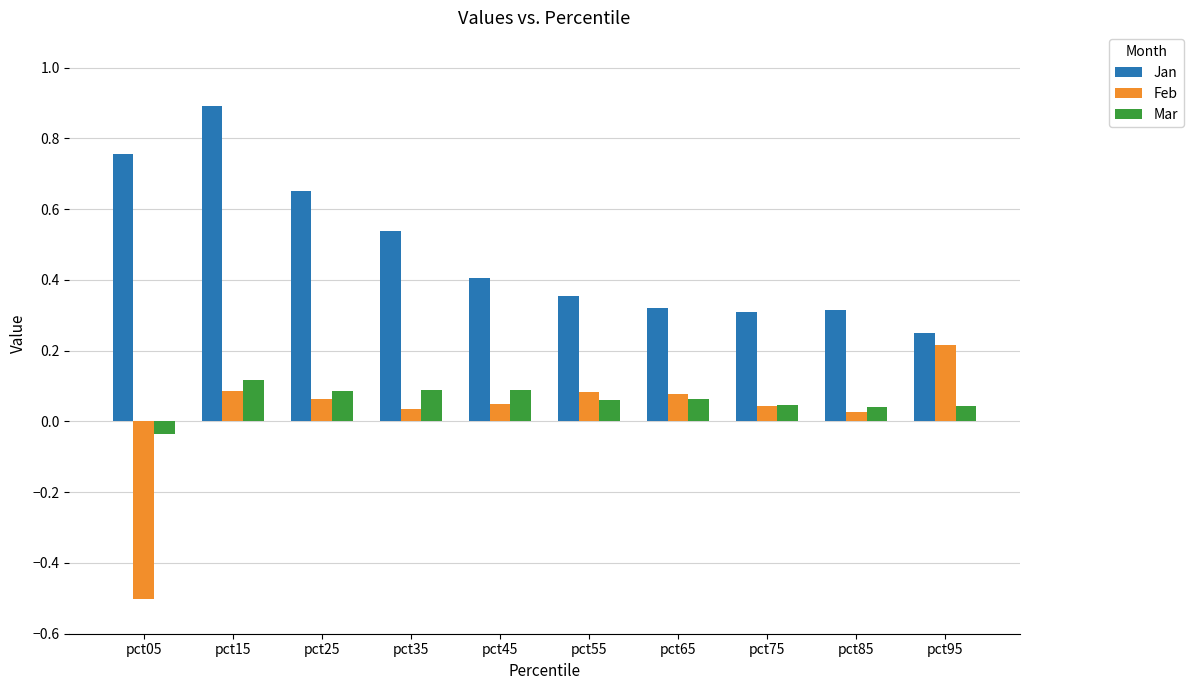

Rank the series by their maximum value, from lowest to highest.

Mar, Feb, Jan